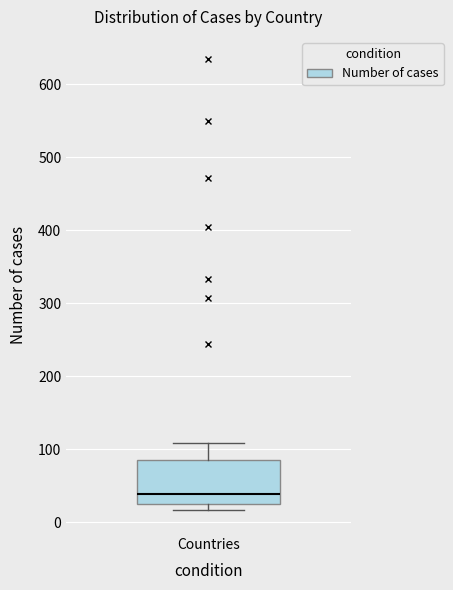

Where does the median line of the box for Countries sit on the y-axis? The values are not printed on the chart, so give them approximately, as read against the axis.

40